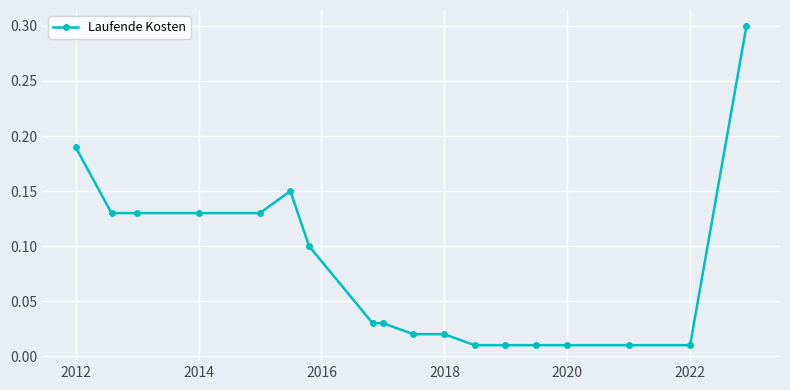

True or false: there are more than 0 points higher than both neighbors.

True